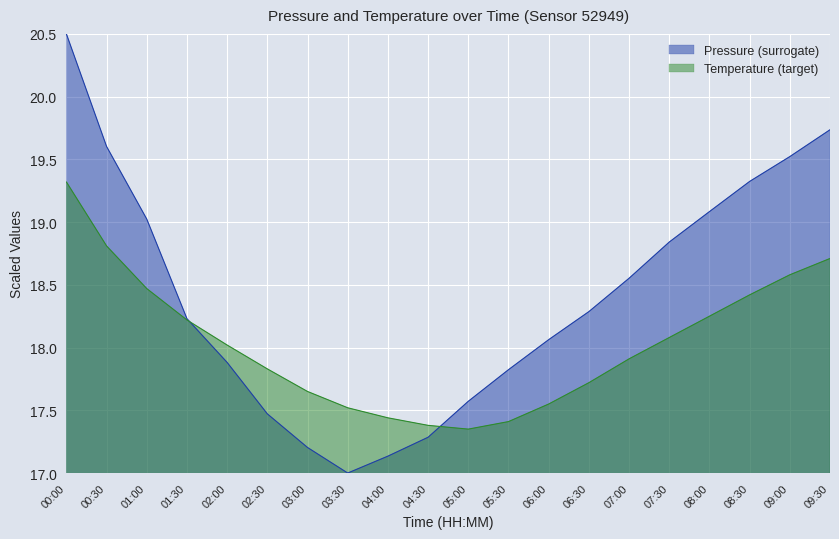

Reading right to left, list all the values displayed in this chart.

pressure: 09:30=19.7	09:00=19.5	08:30=19.3	08:00=19.1	07:30=18.8	07:00=18.6	06:30=18.3	06:00=18.1	05:30=17.8	05:00=17.6	04:30=17.3	04:00=17.1	03:30=17.0	03:00=17.2	02:30=17.5	02:00=17.9	01:30=18.2	01:00=19.0	00:30=19.6	00:00=20.5
temperature: 09:30=18.7	09:00=18.6	08:30=18.4	08:00=18.2	07:30=18.1	07:00=17.9	06:30=17.7	06:00=17.6	05:30=17.4	05:00=17.4	04:30=17.4	04:00=17.4	03:30=17.5	03:00=17.6	02:30=17.8	02:00=18.0	01:30=18.2	01:00=18.5	00:30=18.8	00:00=19.3